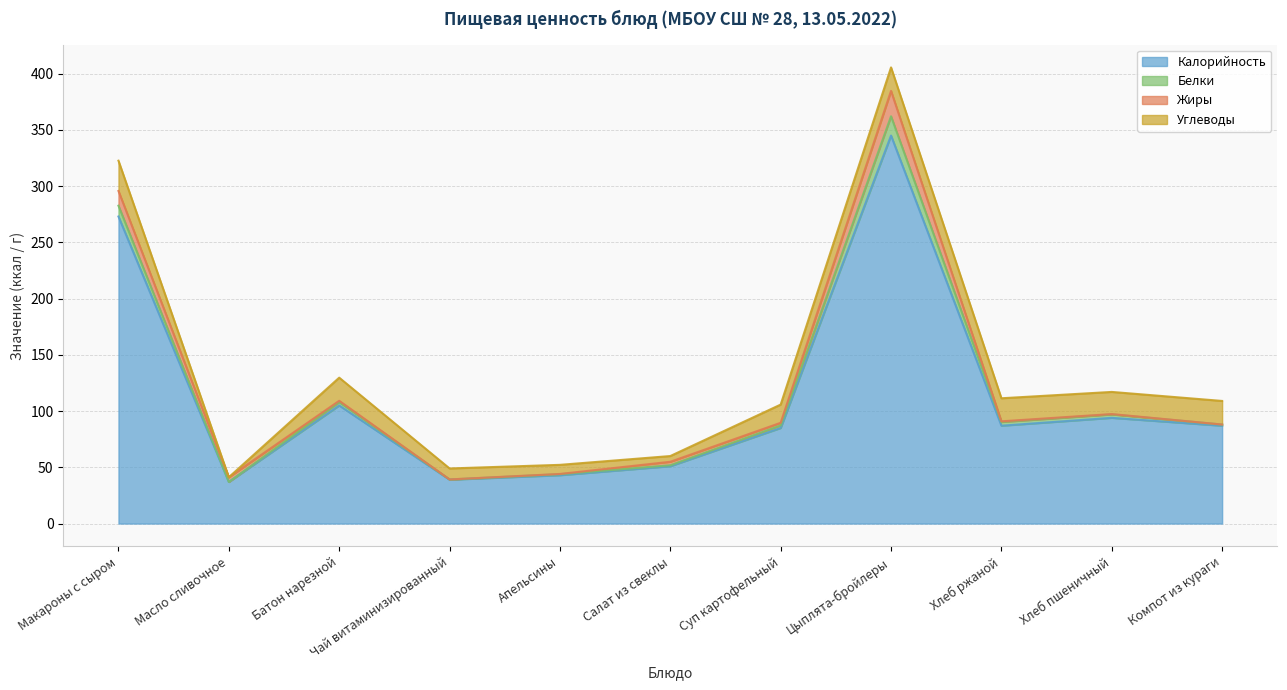

How many interior local peaks does the Калорийность series have?

3